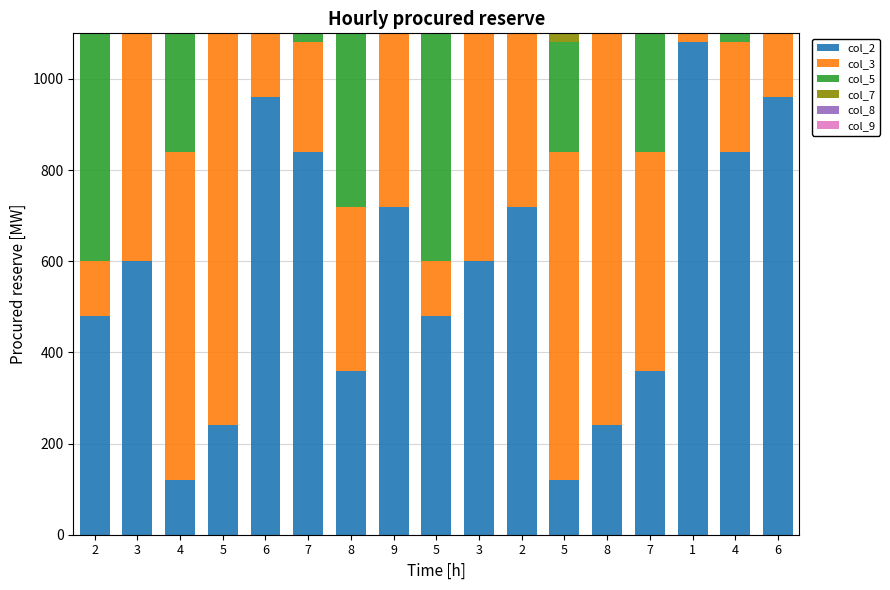

What is the average value of the col_9 series?

635